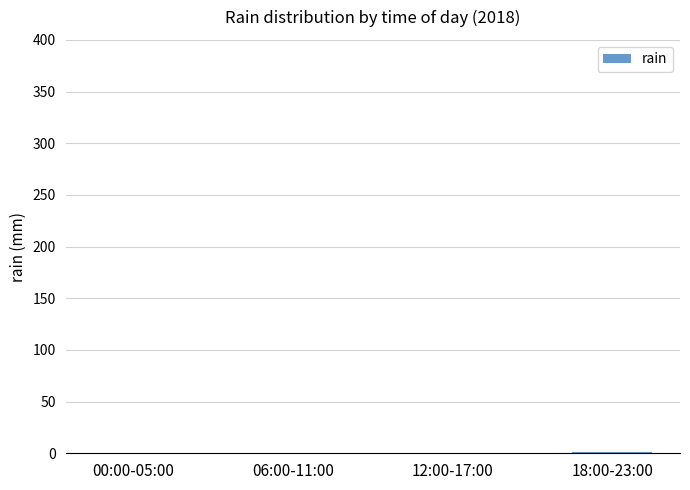

Is it true that the value at 06:00-11:00 is 0?

True